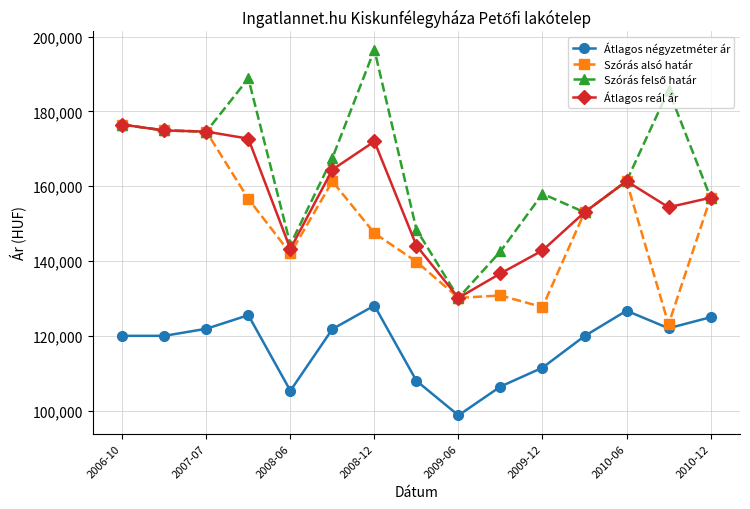

What is the value of the Szórás alsó határ point at the 2nd from the left?

174901